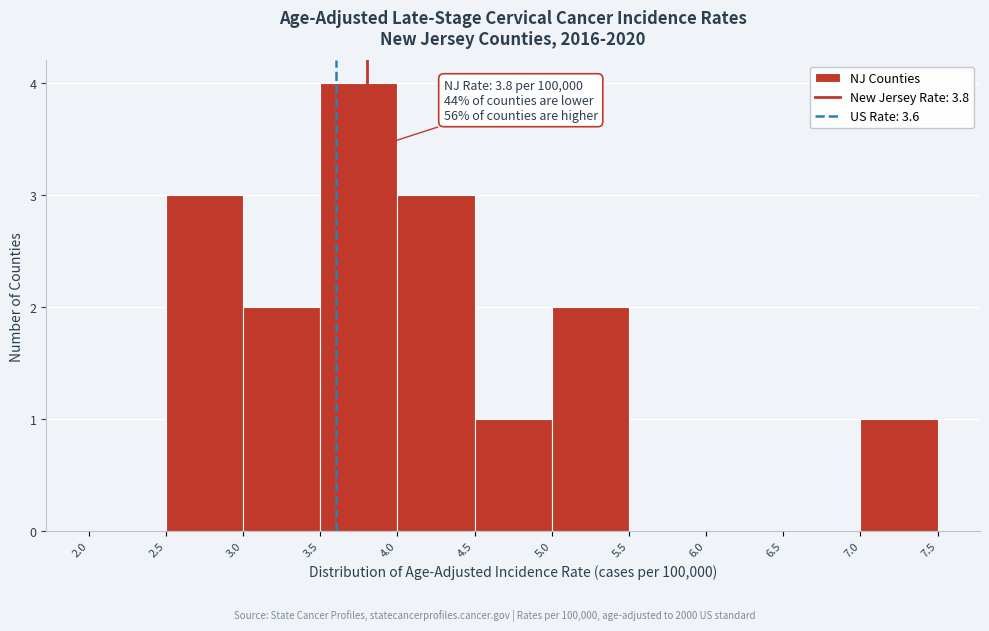

Over which range of the x-axis is the bar tallest?

3.5 to 4.0